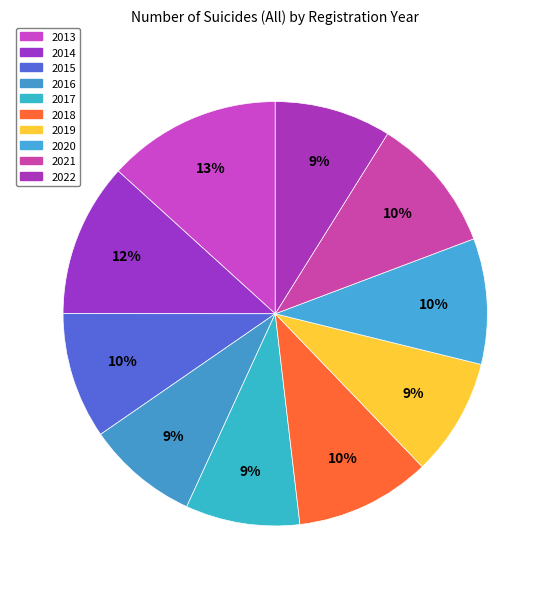

What is the ratio of the value at 2021 to the value at 2022?

1.2